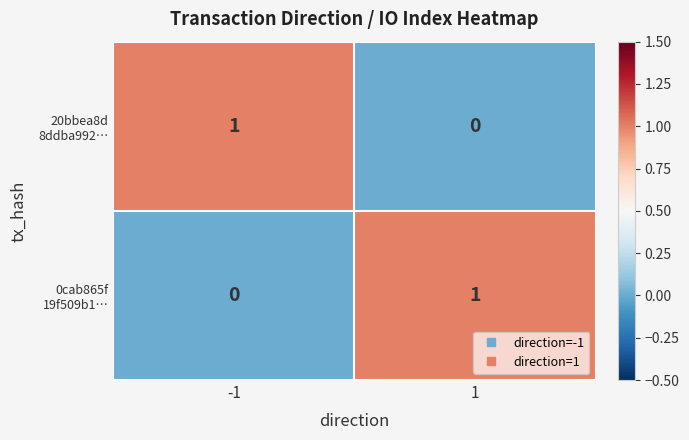

At -1, list the series in order from largest to smallest.

20bbea8d 8ddba992…, 0cab865f 19f509b1…